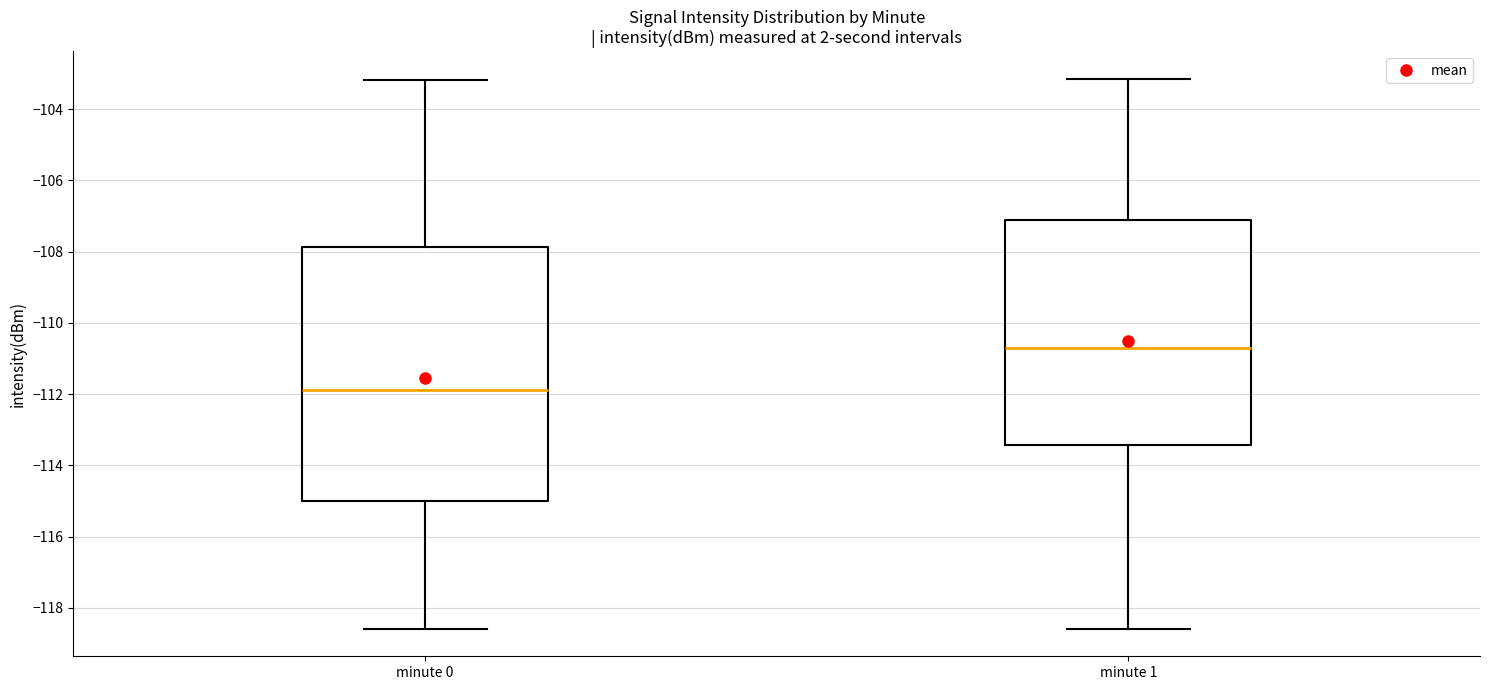

Reading left to right, read every box against the y-axis: the position of its median line, the range the box covers, and the ends of its whiskers. The values are not printed on the chart, so give them approximately, as read against the axis.

minute 0: median -111.8, box -115.0 to -107.8, whiskers -118.6 to -103.2
minute 1: median -110.6, box -113.4 to -107.2, whiskers -118.6 to -103.2